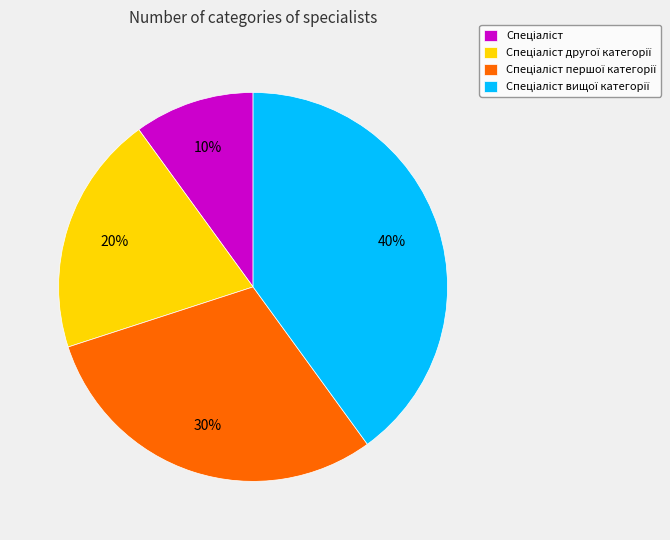

Is there any slice that represents more than half of the pie?

No